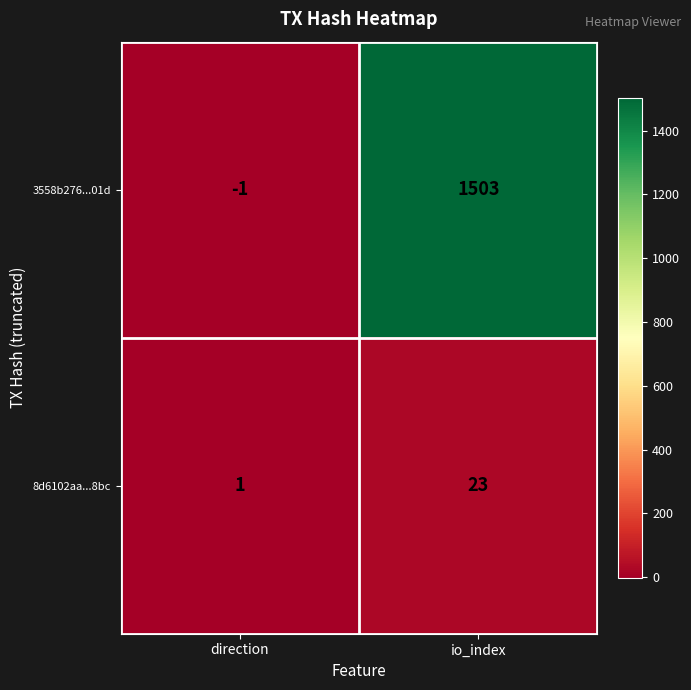

Reading right to left, extract all data points from this chart.

3558b276...01d: 1503	-1
8d6102aa...8bc: 23	1